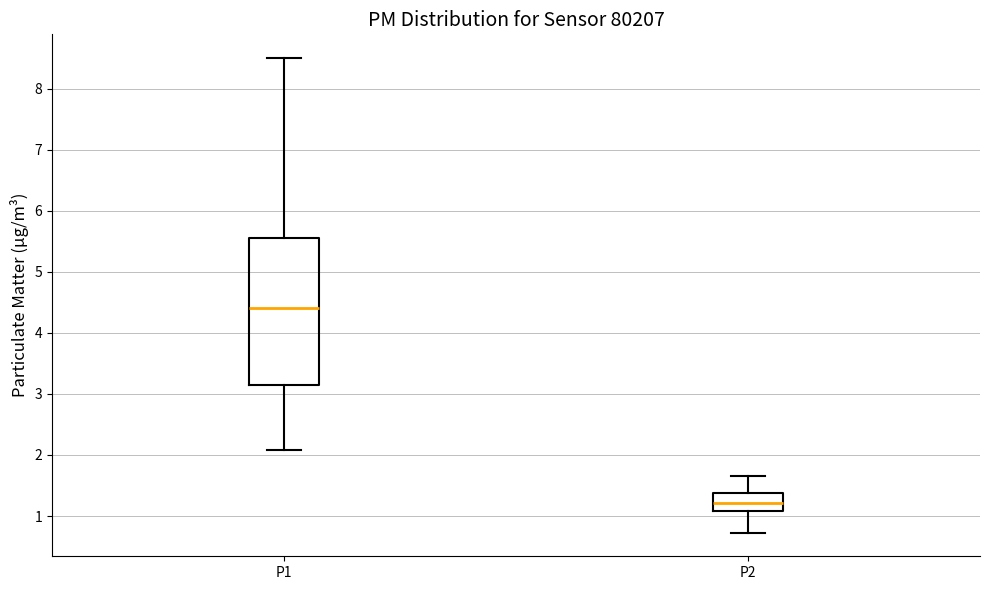

Reading left to right, read every box against the y-axis: the position of its median line, the range the box covers, and the ends of its whiskers. The values are not printed on the chart, so give them approximately, as read against the axis.

P1: median 4.4, box 3.2 to 5.6, whiskers 2.1 to 8.5
P2: median 1.2, box 1.1 to 1.4, whiskers 0.7 to 1.7